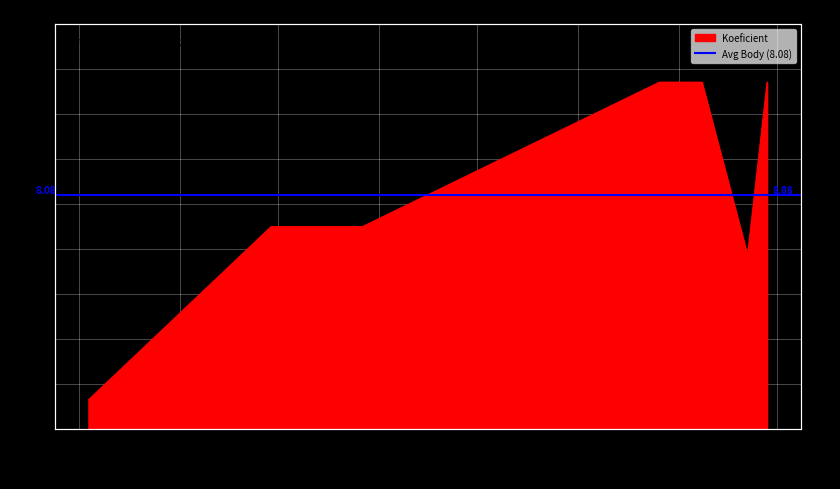

What is the minimum value shown in the chart?

1